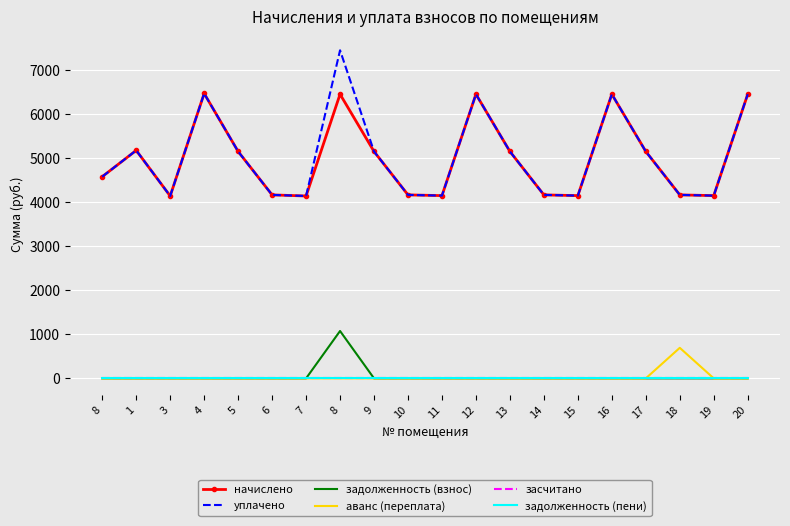

Where does the уплачено series first go above 5150?

1